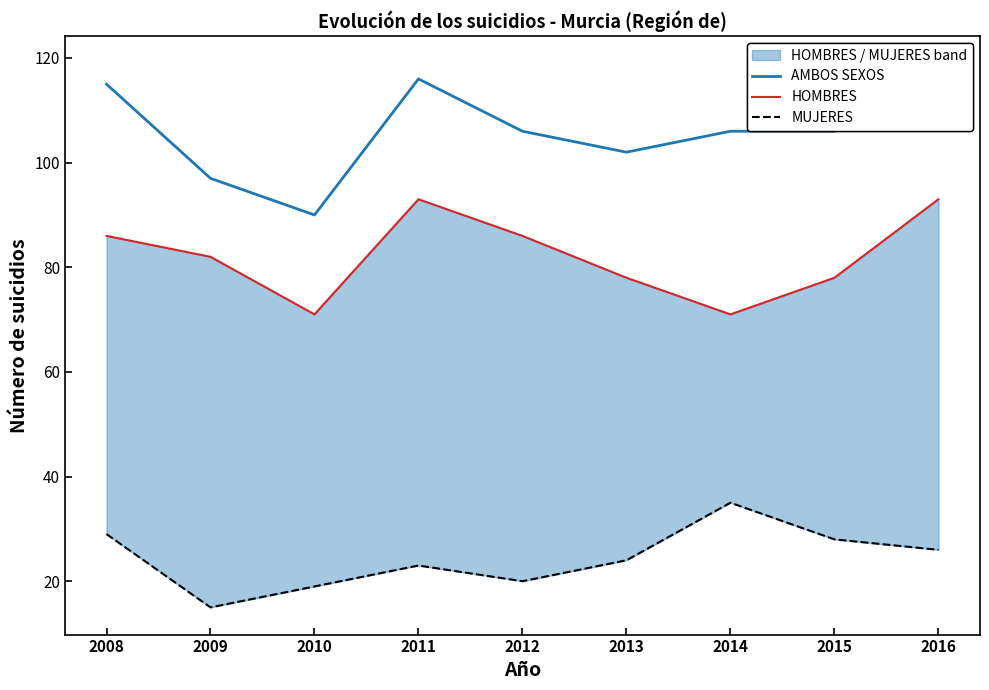

Is the value of HOMBRES at 2012 greater than the value of AMBOS SEXOS at 2008?

No